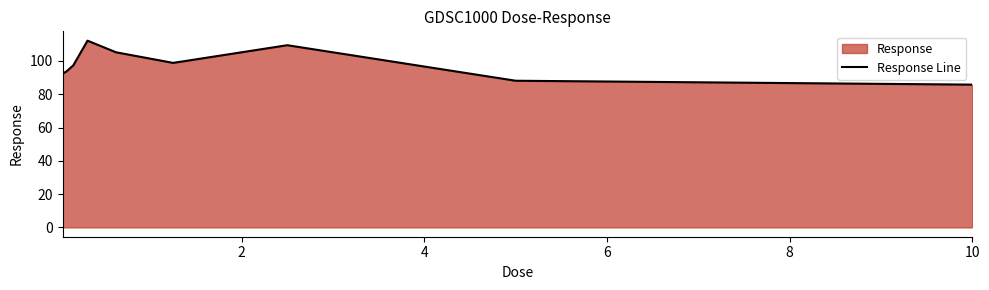

How many interior local valleys (lower than both neighbors) does the data have?

1